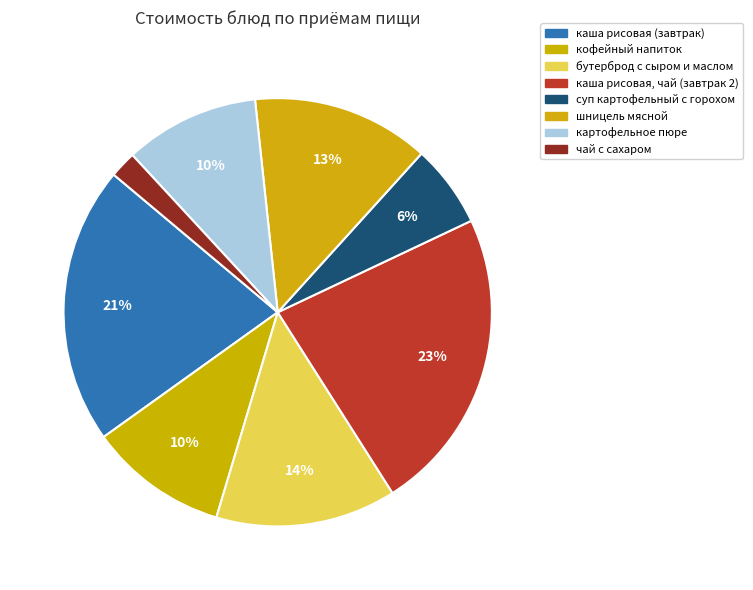

Count the number of slices in the pie.

8